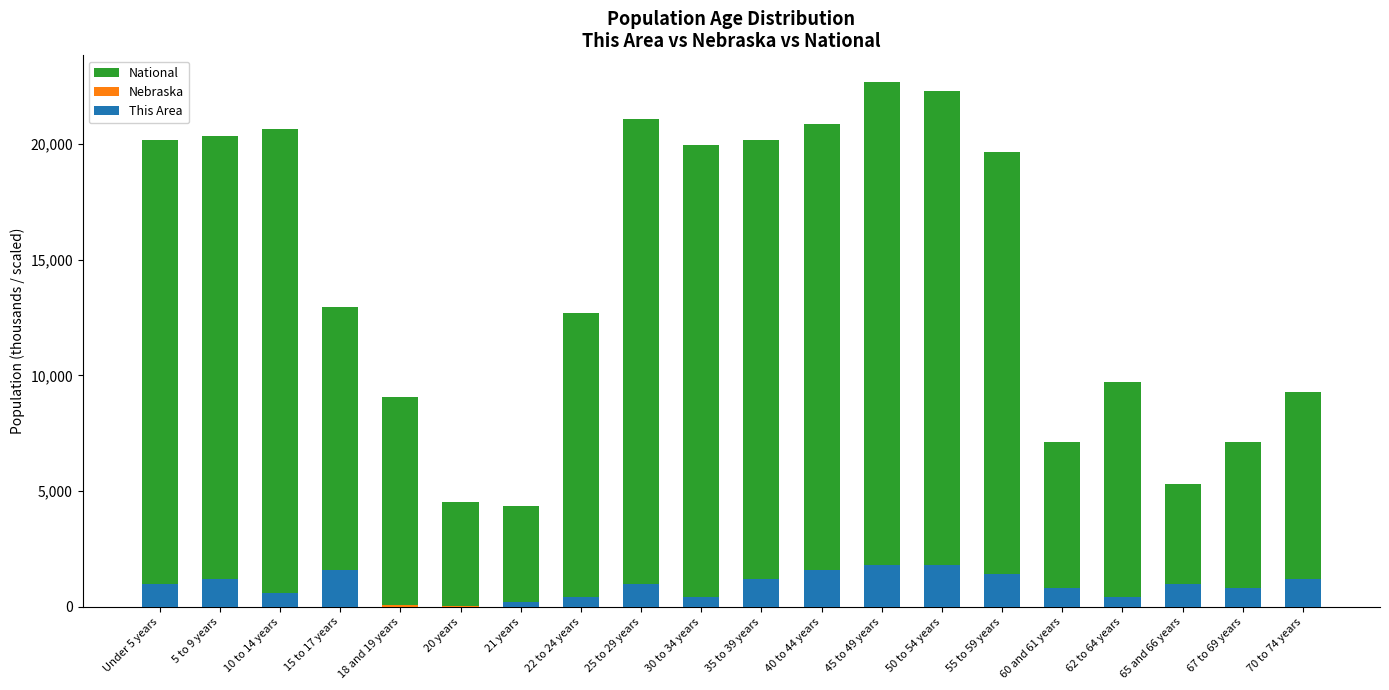

The value of Nebraska at 22 to 24 years is 113.5. True or false?

False